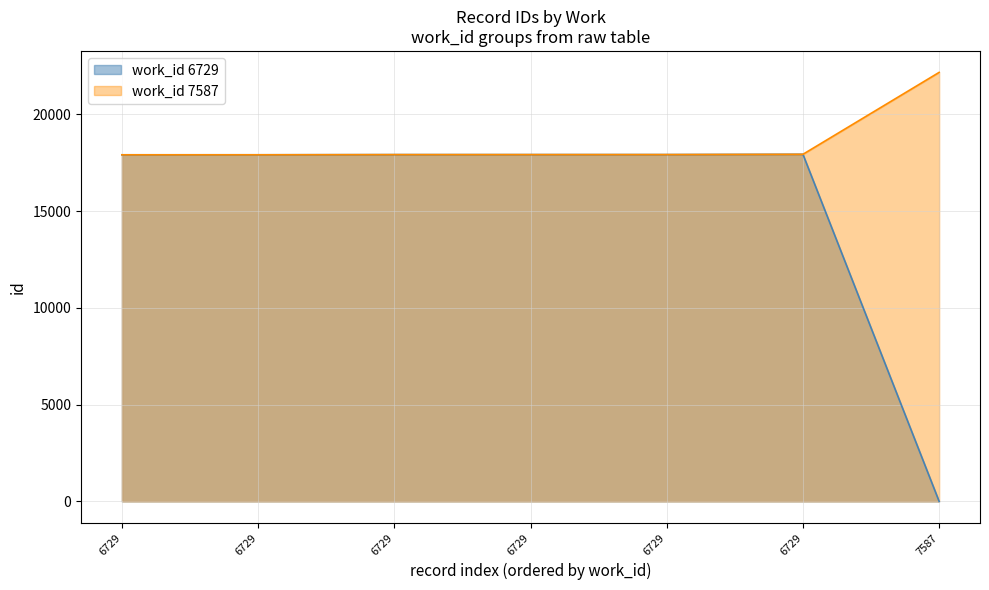

True or false: work_id and id cross at least once.

False